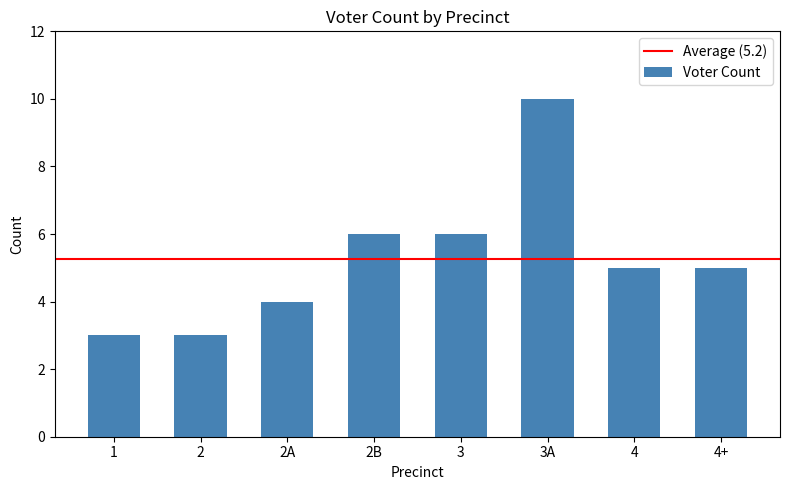

How many bars are there in total?

8